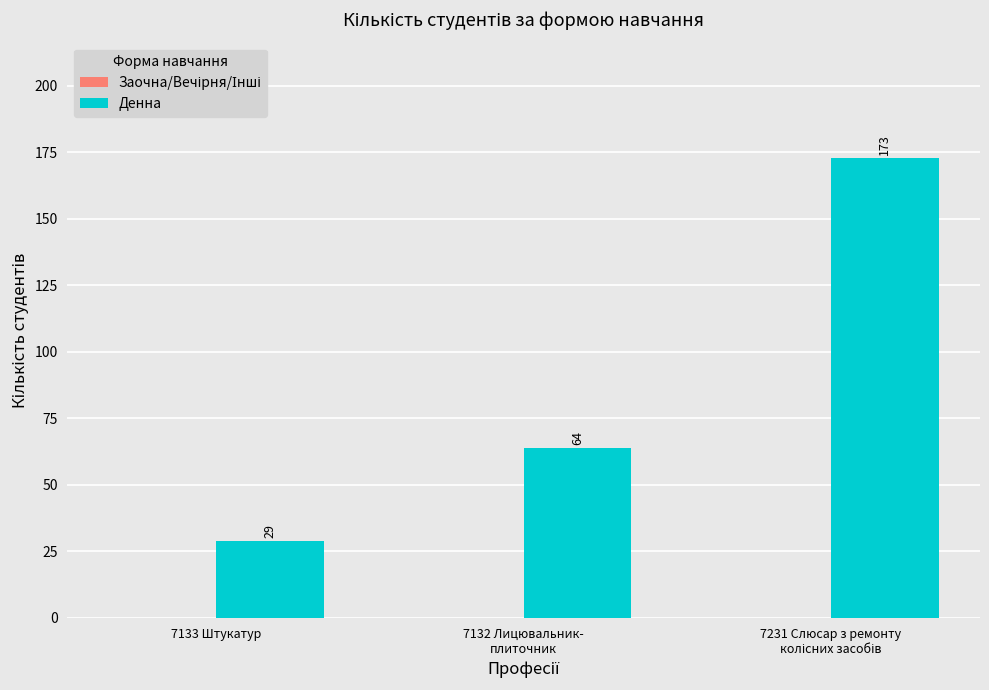

Reading right to left, transcribe all the data shown in this chart.

173	64	29